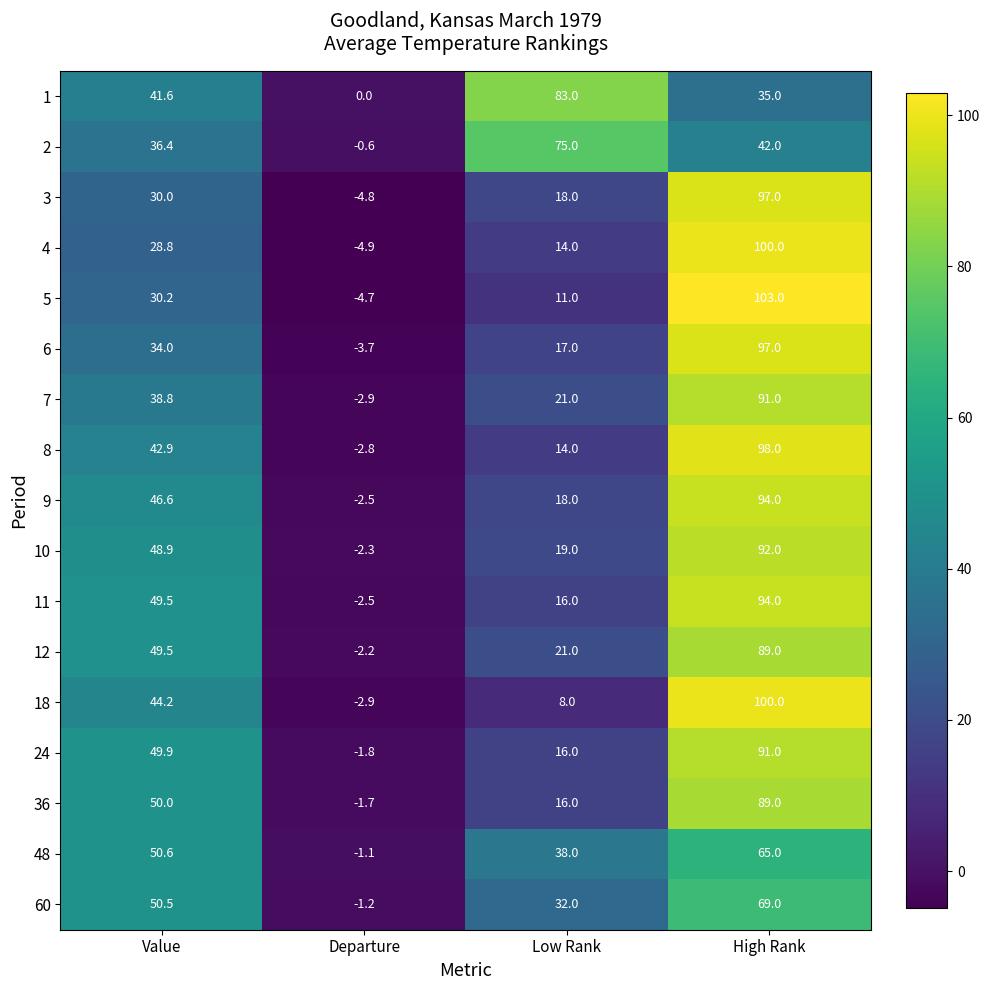

What is the average value of the 12 series?

39.3